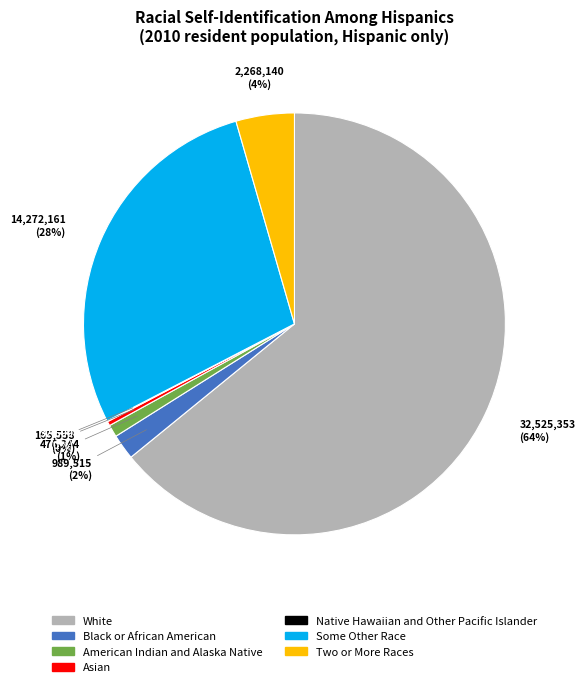

What is the ratio of the value at White to the value at Some Other Race?

2.3